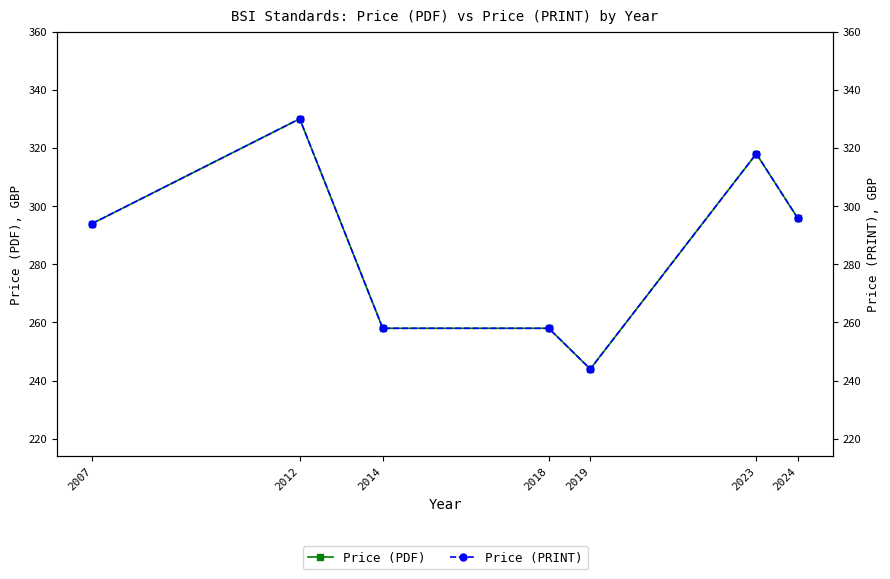

Where is the first local minimum for Price (PDF)?

2019